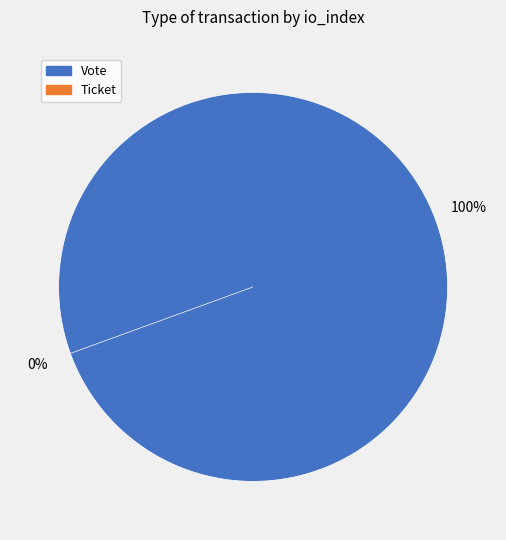

The Vote slice represents 100% of the pie. True or false?

True